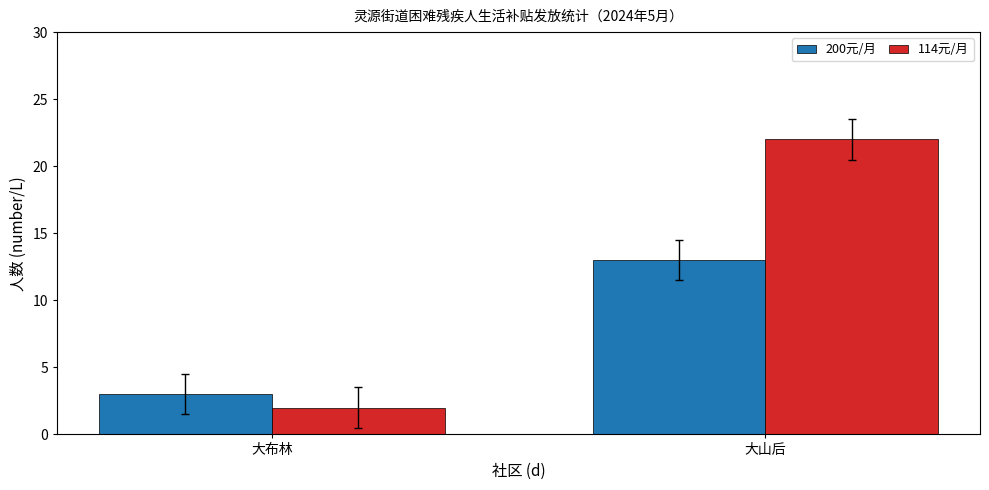

What is the value of the 114元/月 bar at the 1st from the left?

2